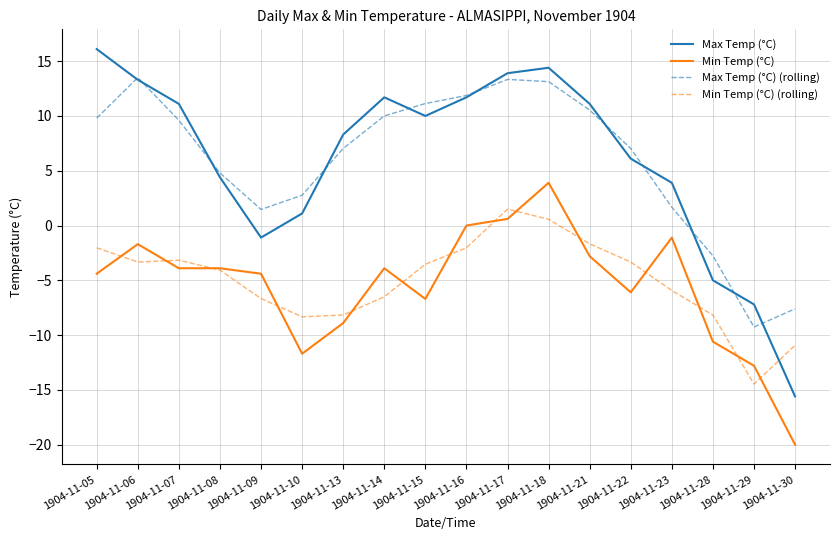

The value of Max Temp (°C) at 1904-11-30 is -25.6. True or false?

False